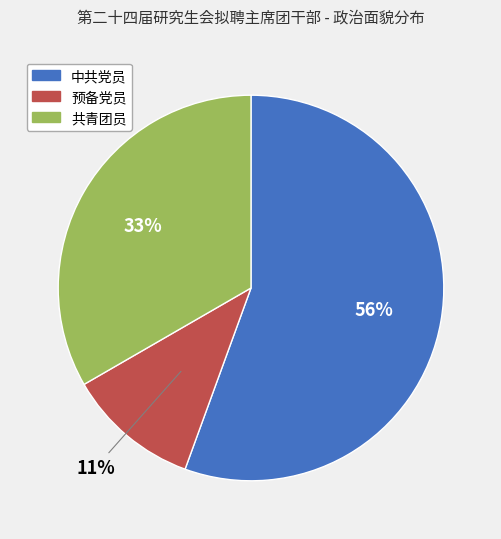

Rank the categories by value from lowest to highest.

预备党员, 共青团员, 中共党员